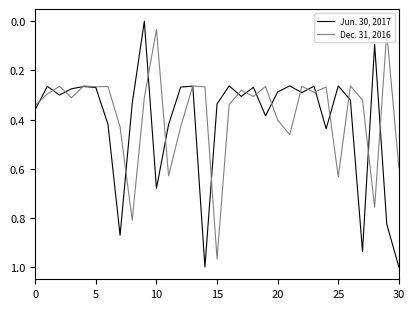

Rank the series by their maximum value, from highest to lowest.

Jun. 30, 2017, Dec. 31, 2016